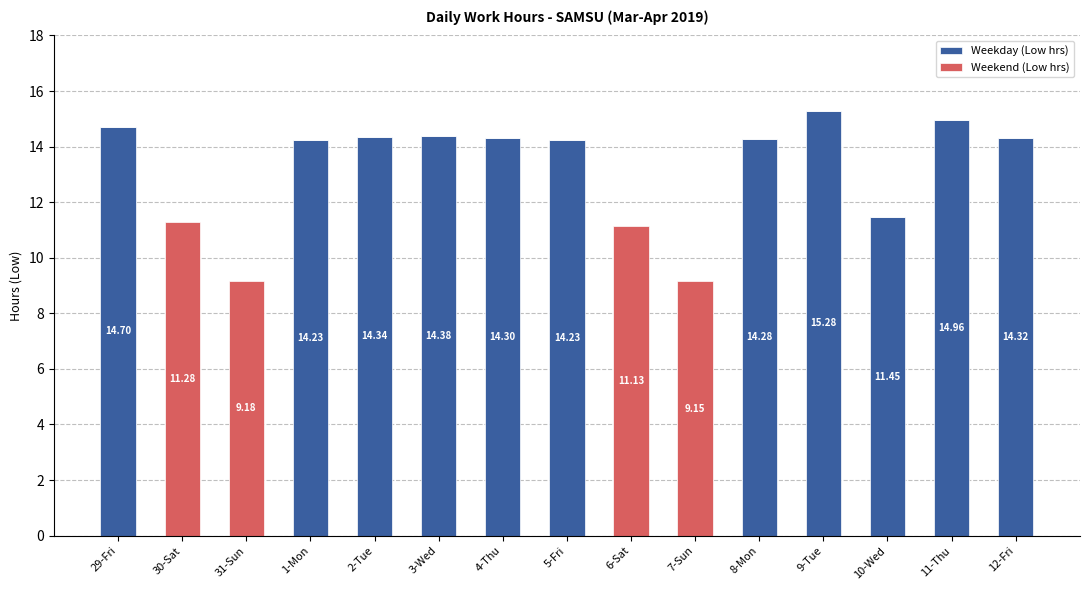

What is the sum of all Weekday (Low hrs) values?

156.5